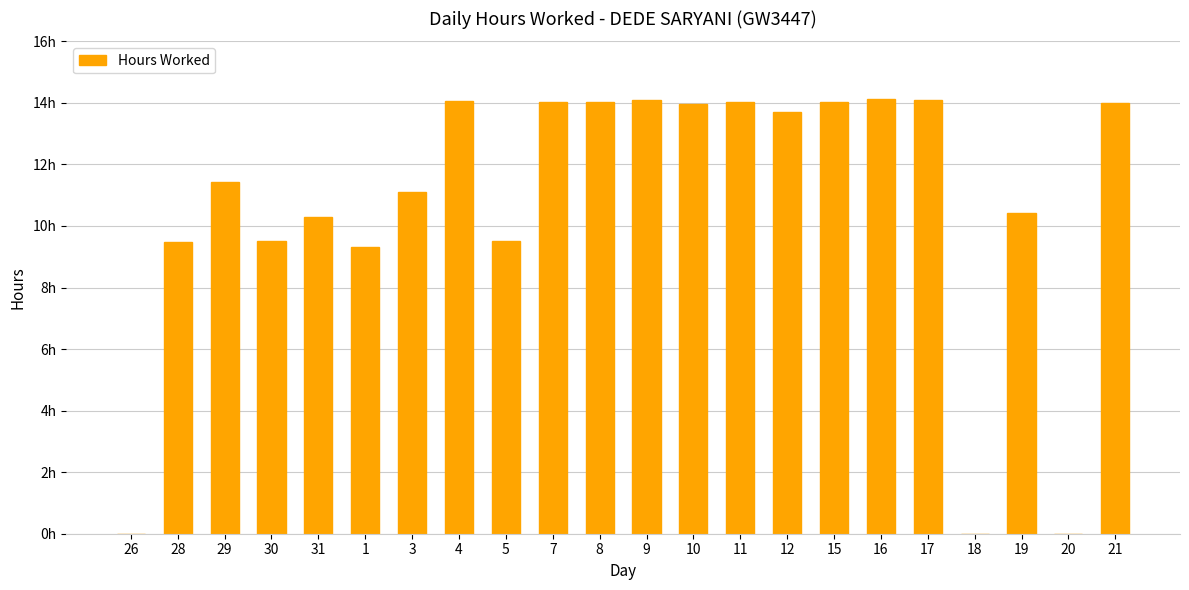

At which label does the data first exceed 13?

4